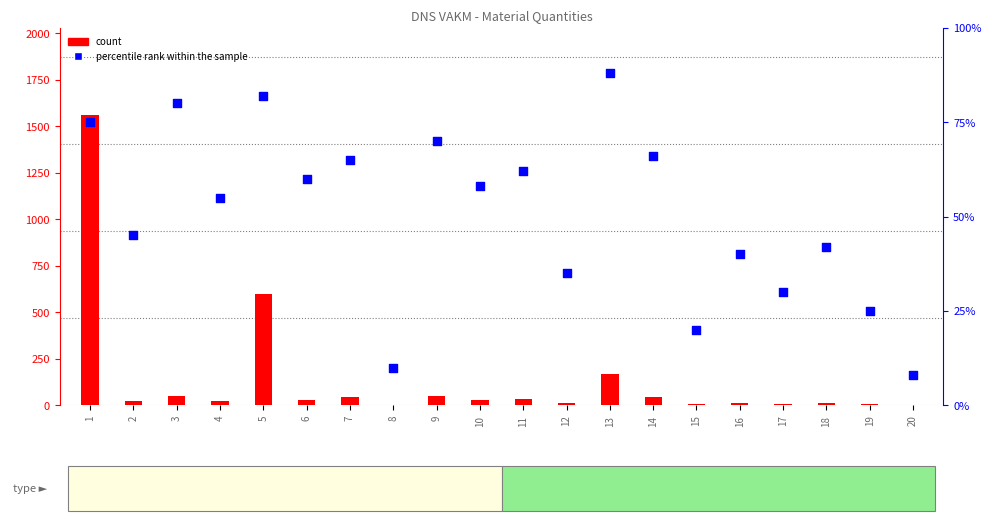

Which series has the largest total across all categories?

count